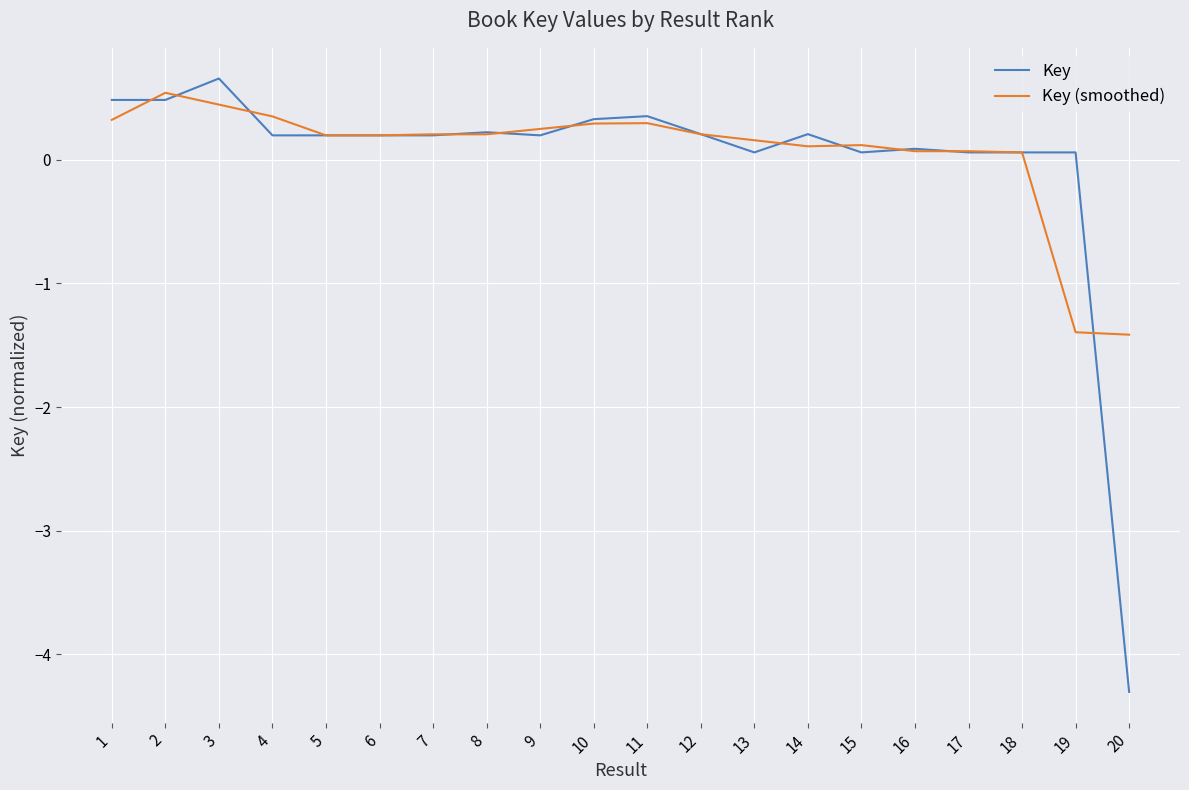

True or false: Key (smoothed) has a value of 0.2 at 12.

True